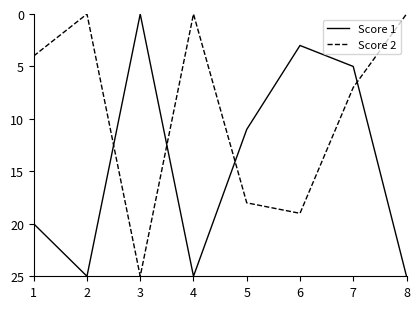

At which label is Score 1 closest to 12?

5